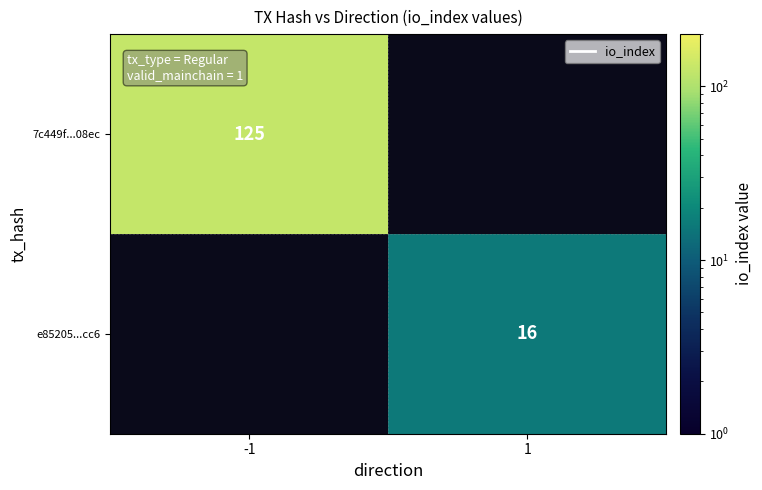

Is it true that e85205...cc6 equals 21.2 at 1?

False